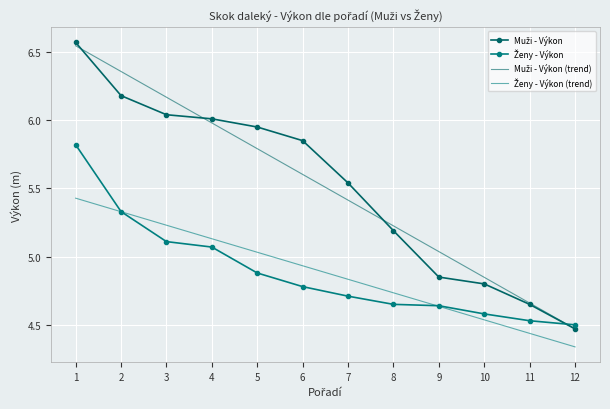

List the labels in order of Muži - Výkon value, largest first.

1, 2, 3, 4, 5, 6, 7, 8, 9, 10, 11, 12